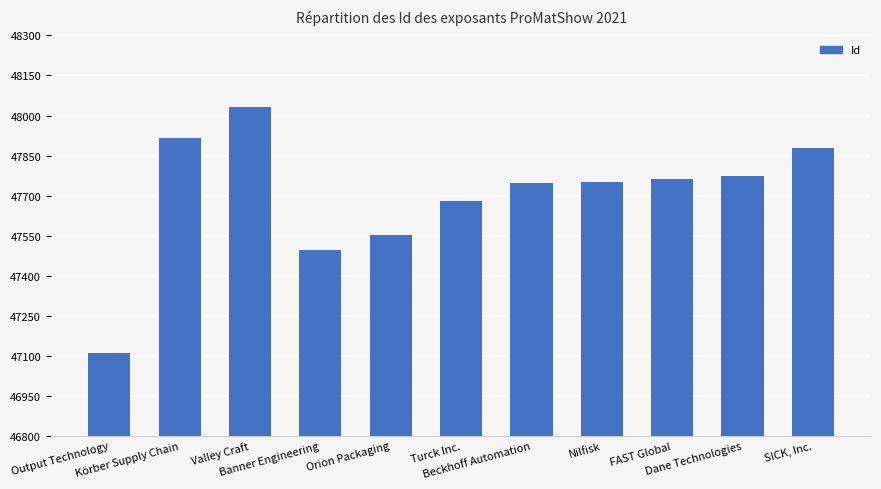

Approximately how many times larger is the value at Output Technology compared to Körber Supply Chain?

1.0